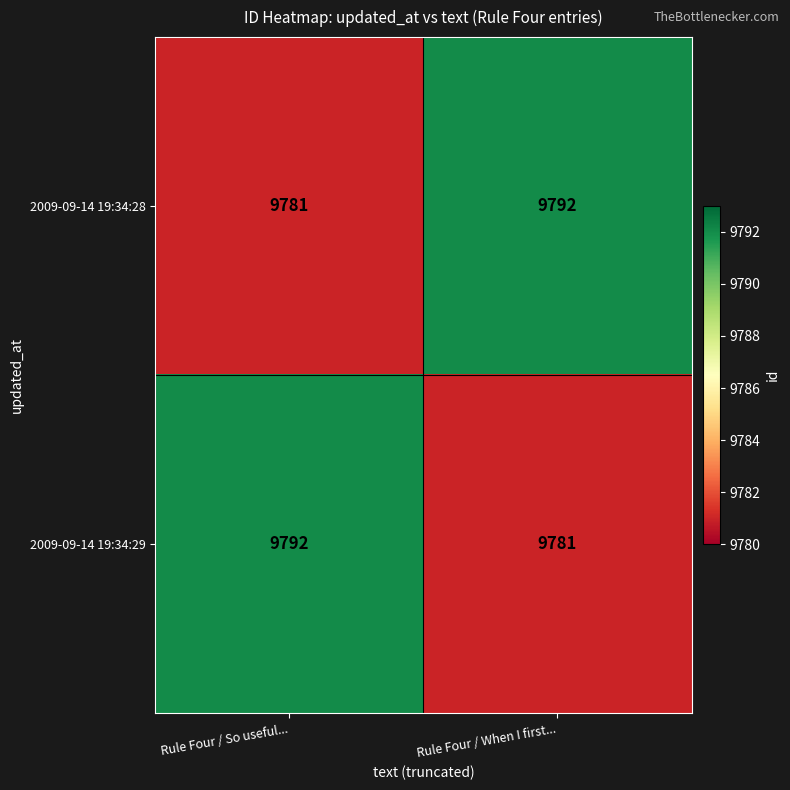

What is the spread (max minus min) of values at Rule Four / When I first...?

11